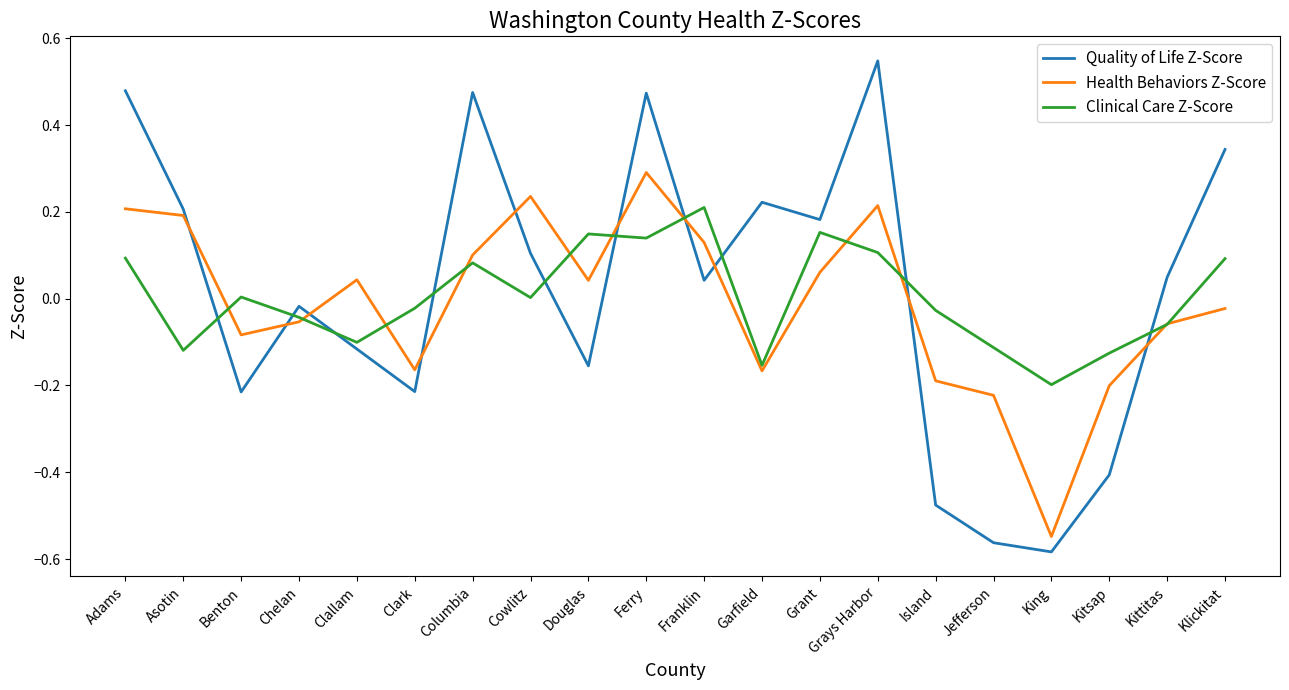

Rank the series by their average value, from lowest to highest.

Health Behaviors Z-Score, Clinical Care Z-Score, Quality of Life Z-Score